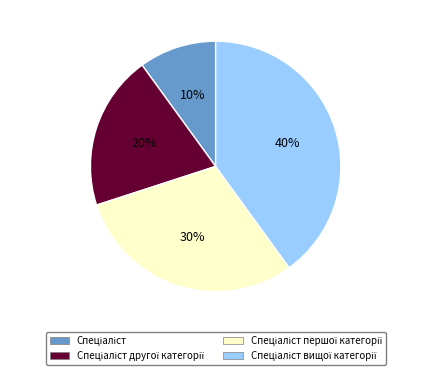

Is there a majority slice in this chart?

No